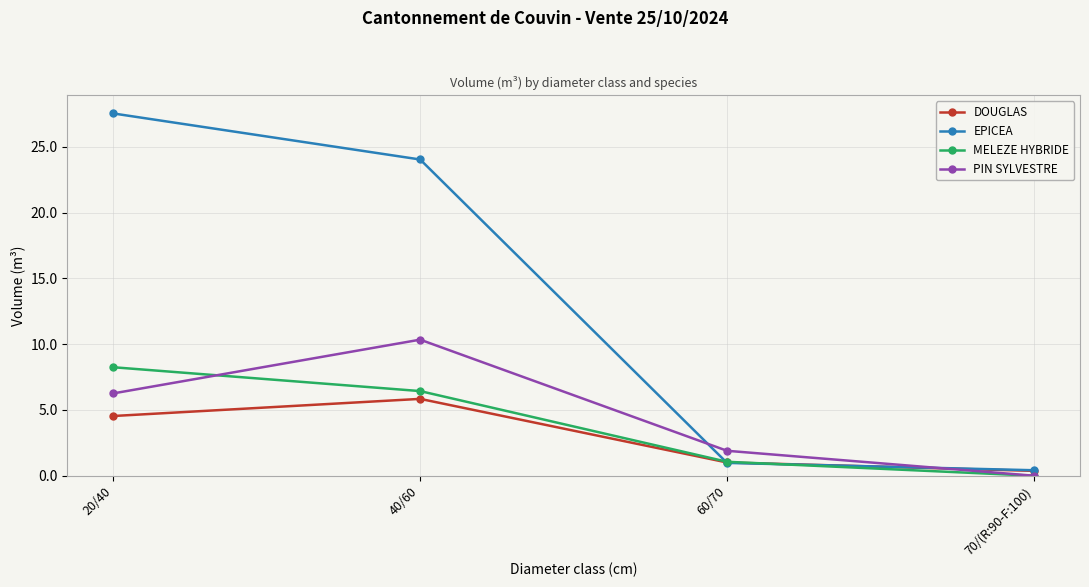

The MELEZE HYBRIDE series shows 11.1 at 20/40. True or false?

False